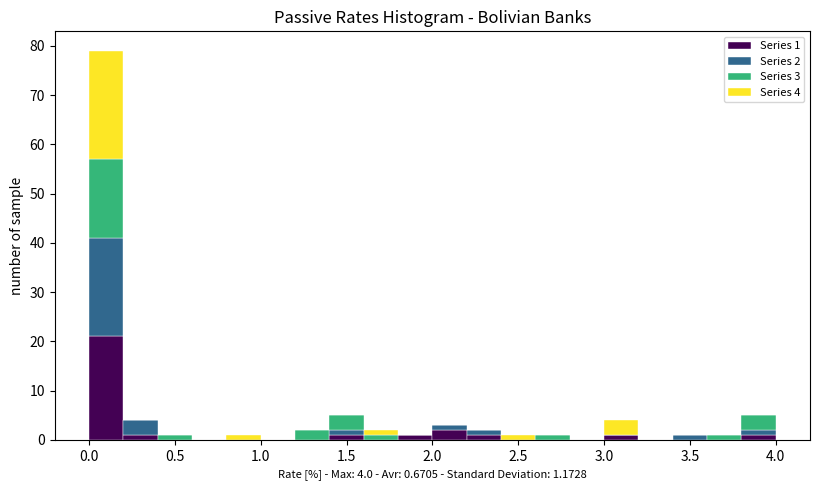

Which range on the x-axis has the tallest stacked bar (by total height)?

0.0 to 0.2